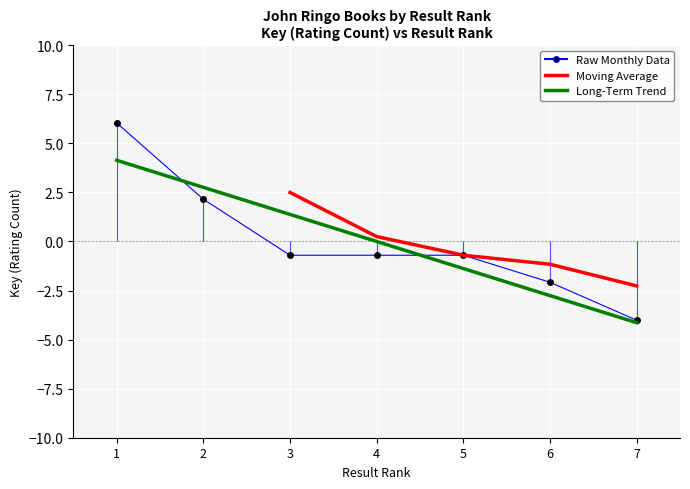

What is the greatest value displayed?

6.0